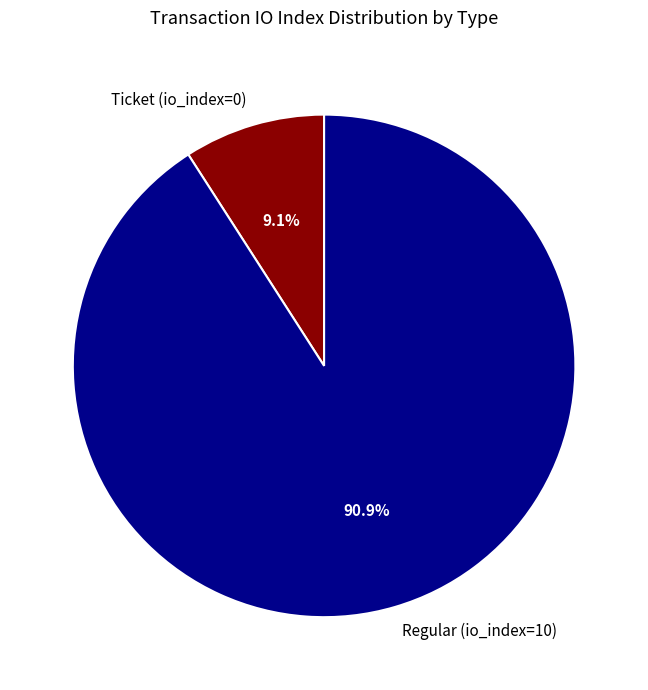

What portion of the pie excludes Ticket (io_index=0)?

90.9%